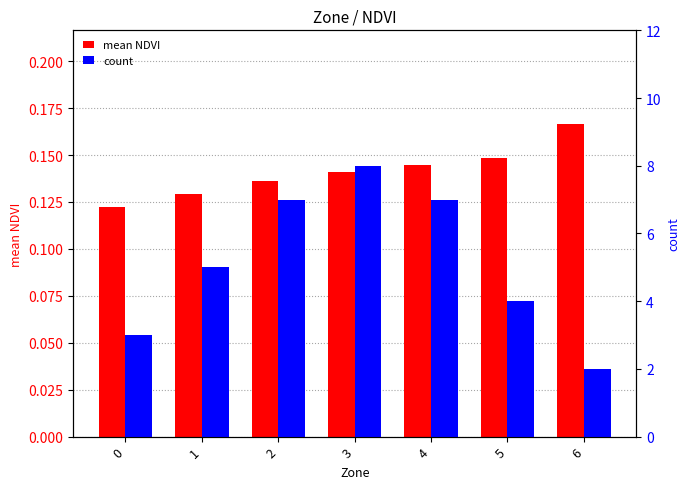

What is the greatest value displayed?

8.0